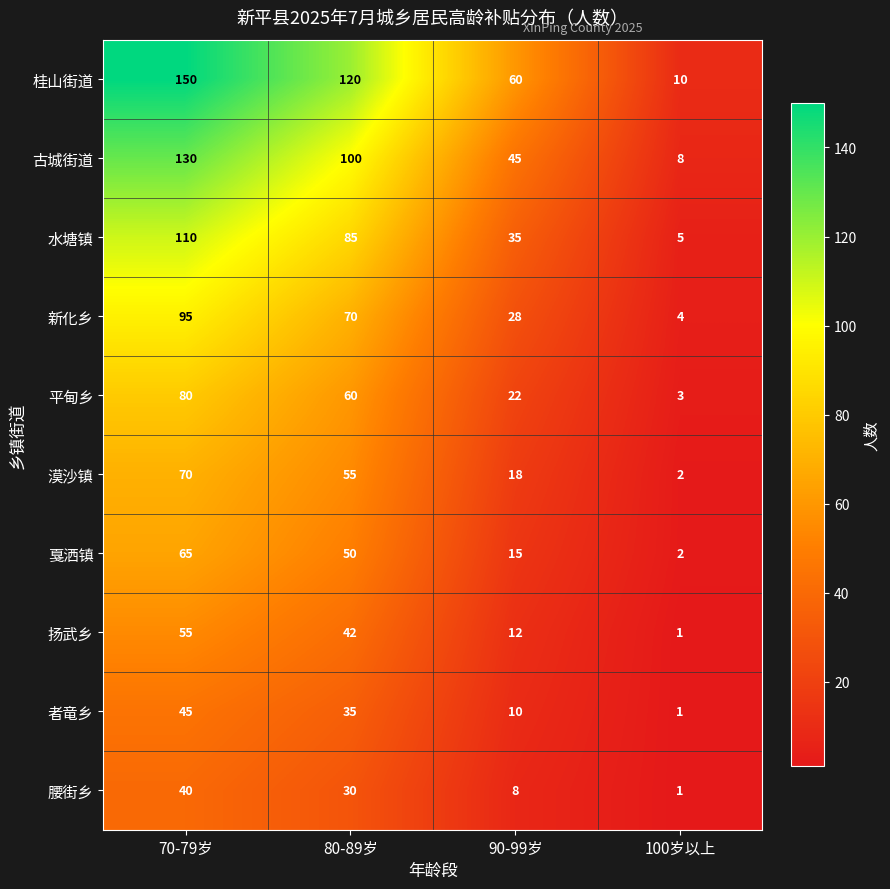

What is the difference between the maximum and minimum values in the 戛洒镇 series?

63